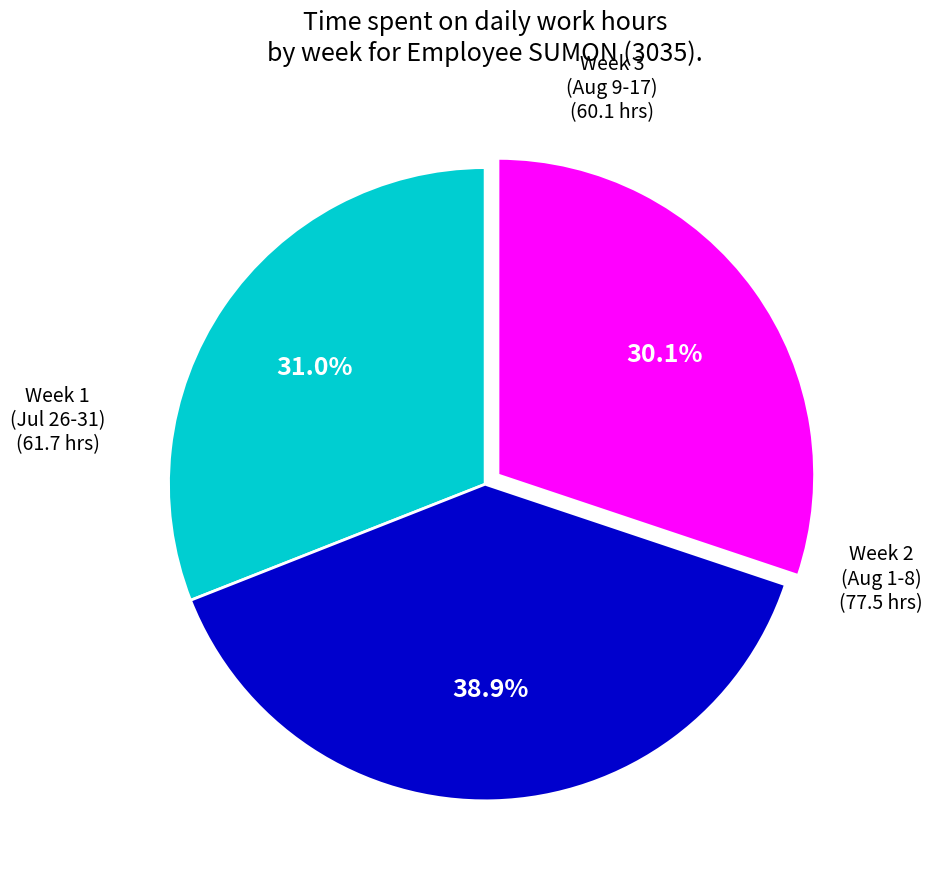

Is there any slice that represents more than half of the pie?

No